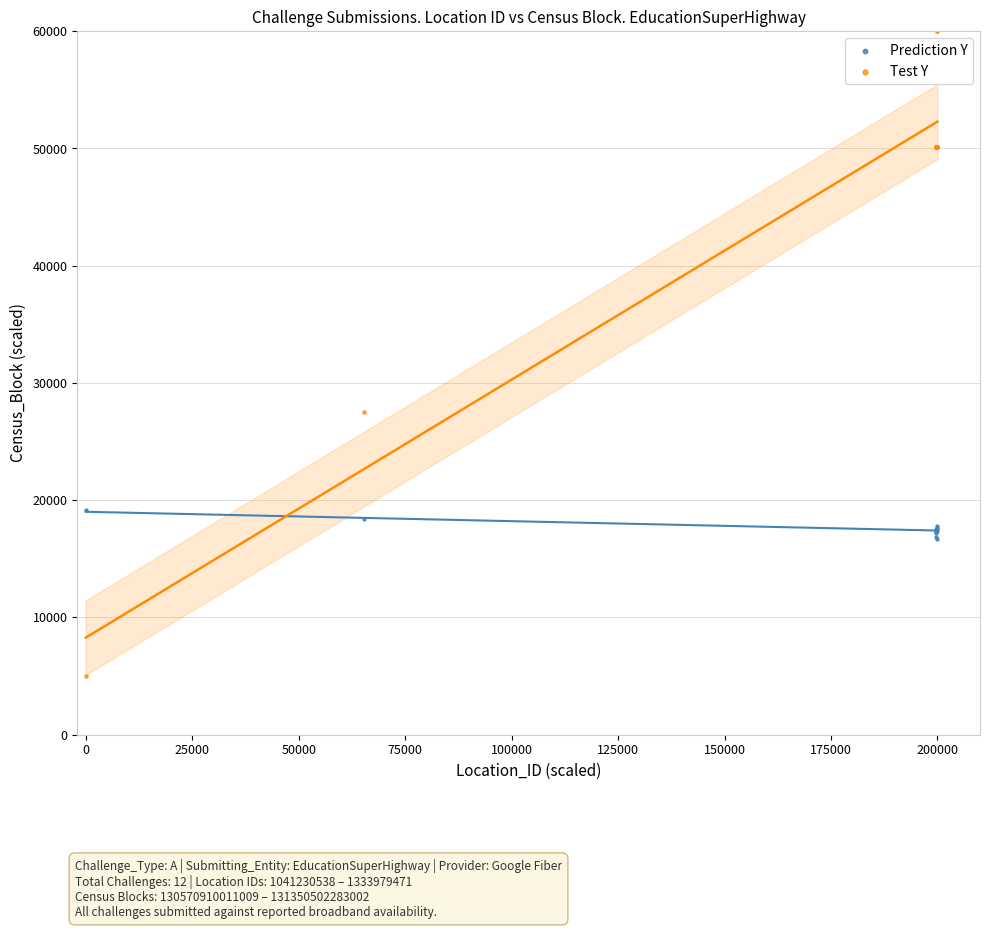

Which series has the largest Y range (max minus min)?

Test Y